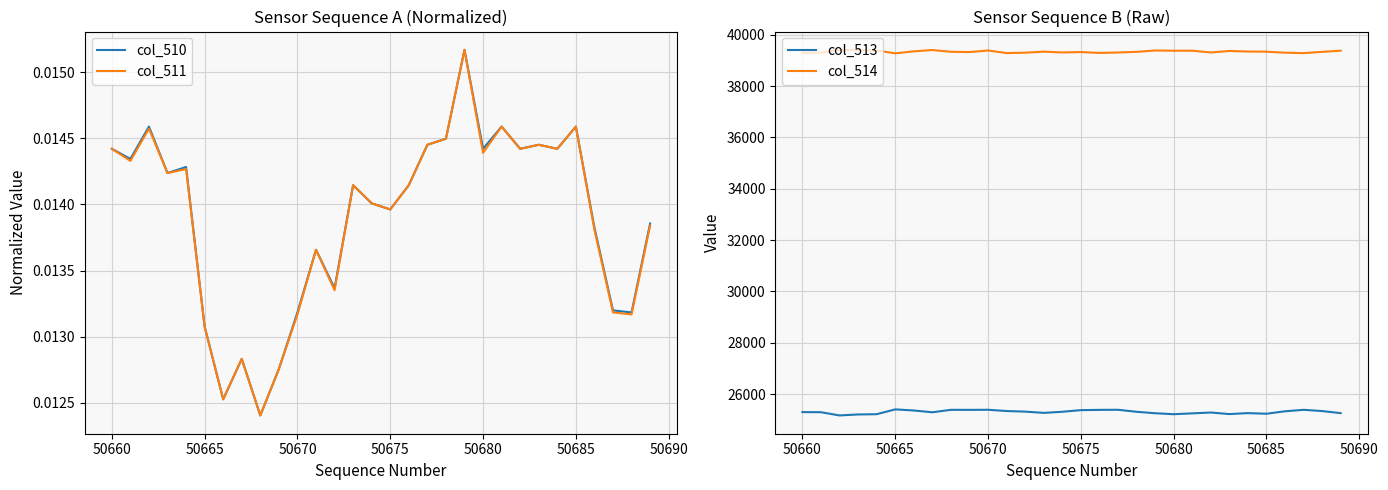

How many interior local peaks does the col_513 series have?

7